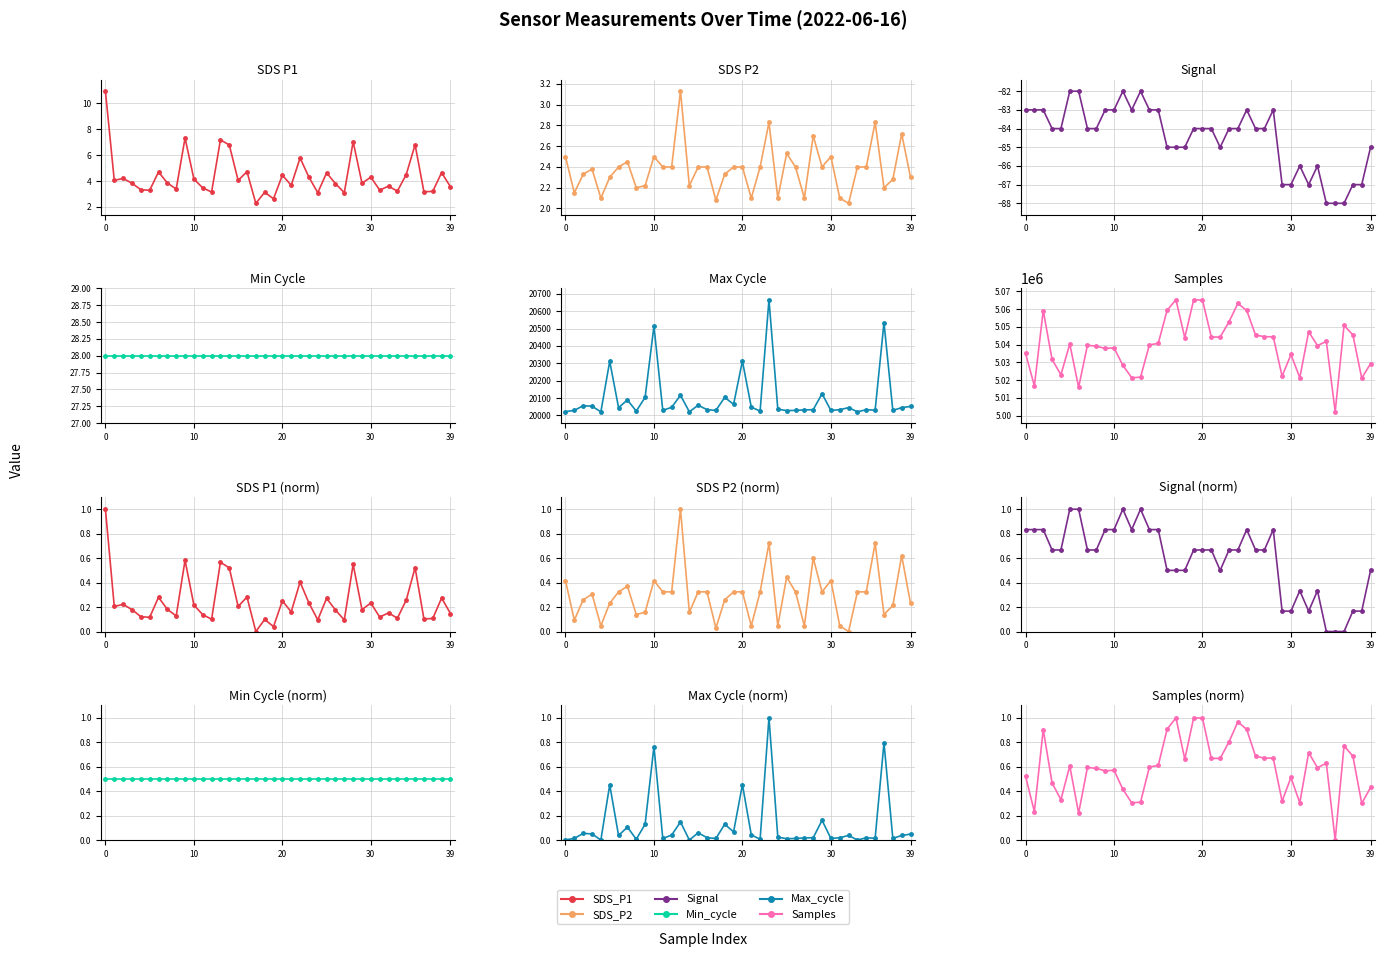

The SDS_P1 series shows 0.4 at 25. True or false?

False